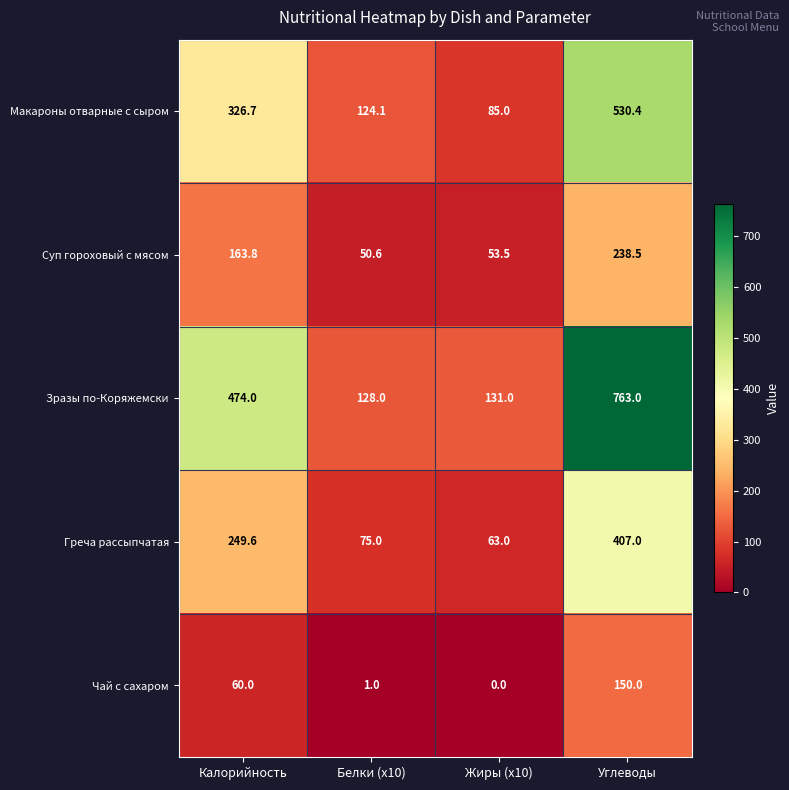

List the series in order of their peak value, lowest first.

Чай с сахаром, Суп гороховый с мясом, Греча рассыпчатая, Макароны отварные с сыром, Зразы по-Коряжемски